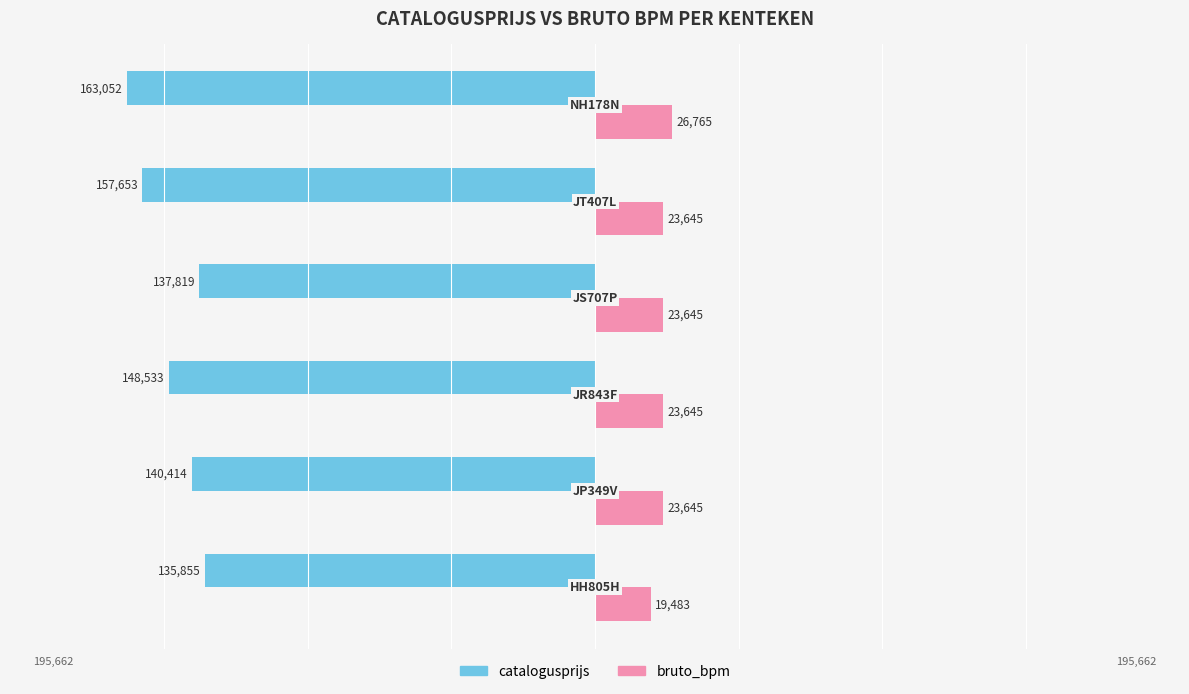

What are all the series names shown in the legend?

catalogusprijs, bruto_bpm